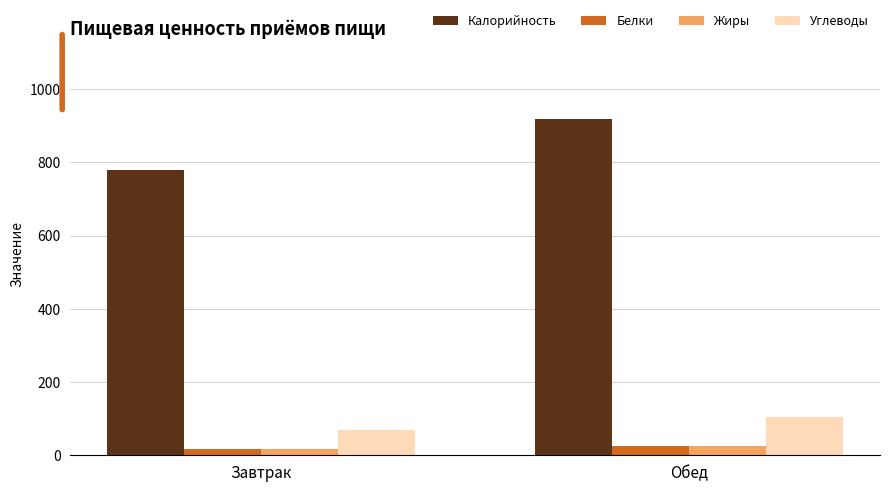

What is the difference between the maximum and minimum values in the Жиры series?

9